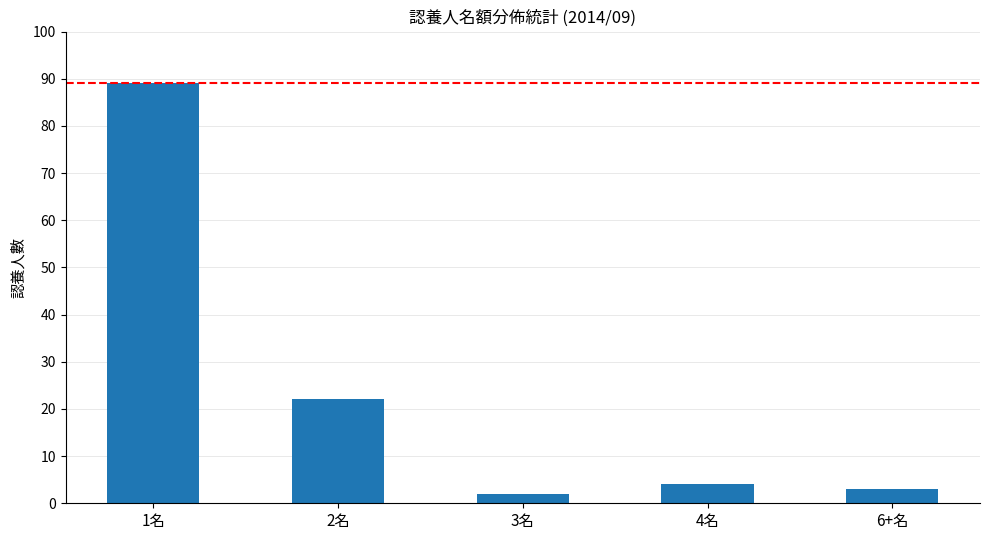

What is the ratio of the value at 4名 to the value at 3名?

2.0